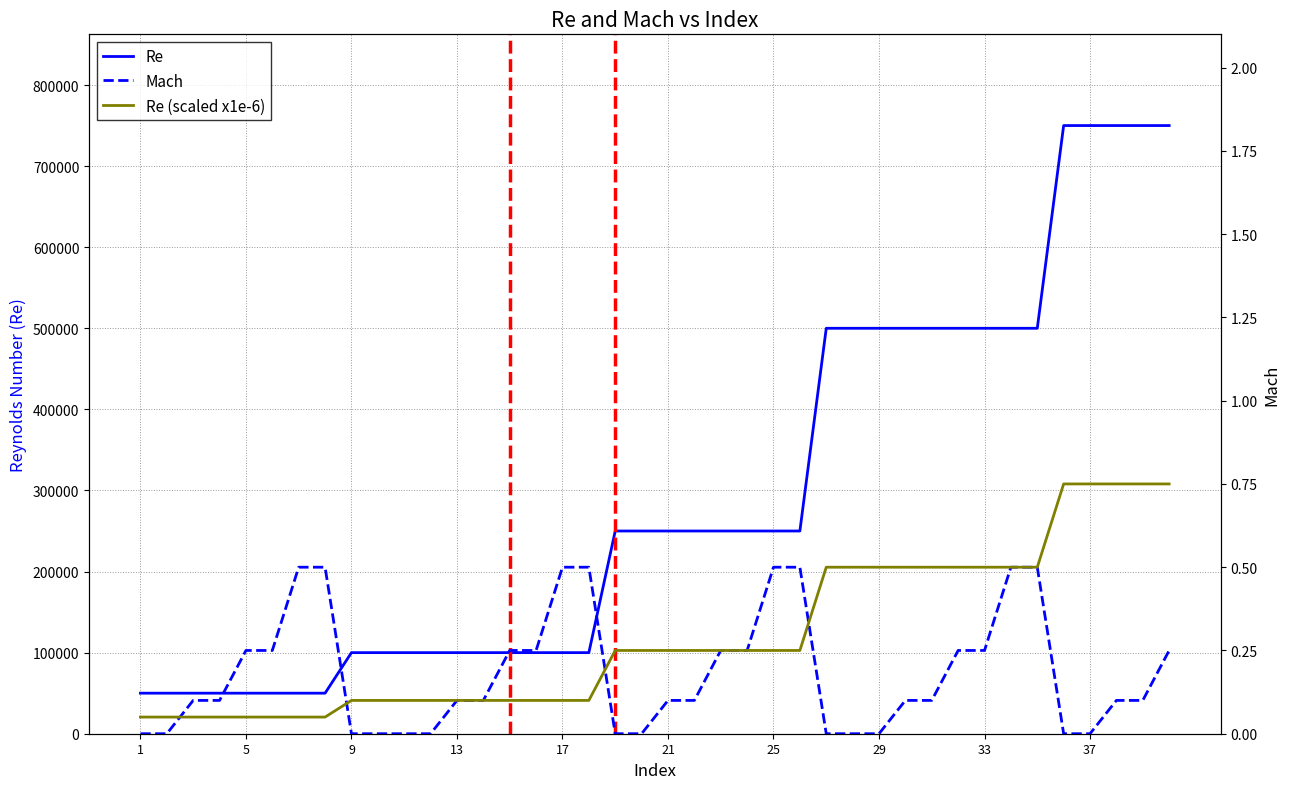

Where is Mach nearest to the value 0?

1